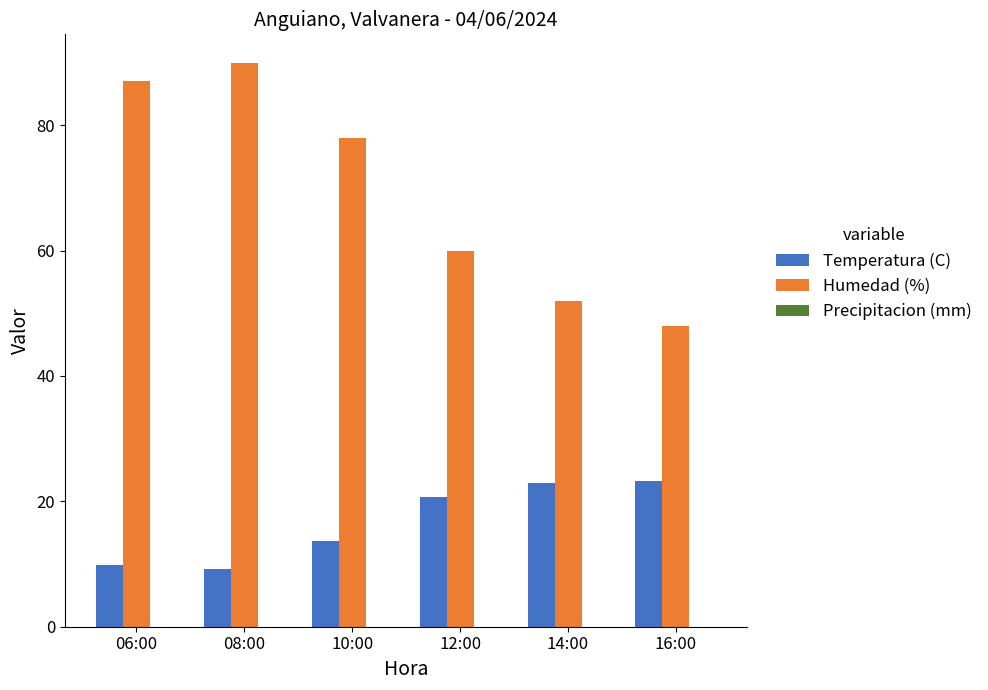

The value of Temperatura (C) at 06:00 is 9.9. True or false?

True